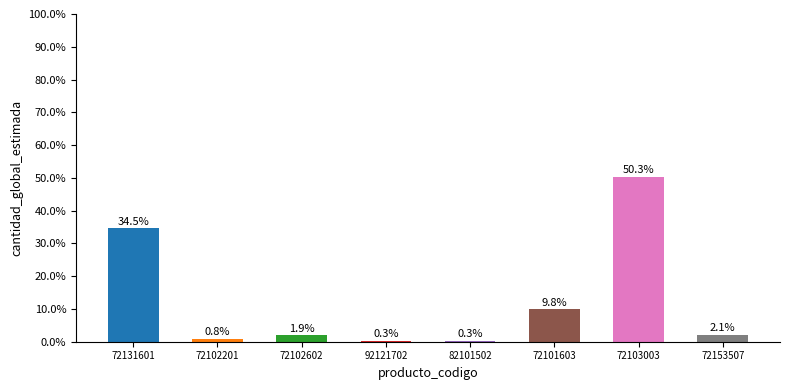

The chart shows a value of 9.8 at 72101603. True or false?

True